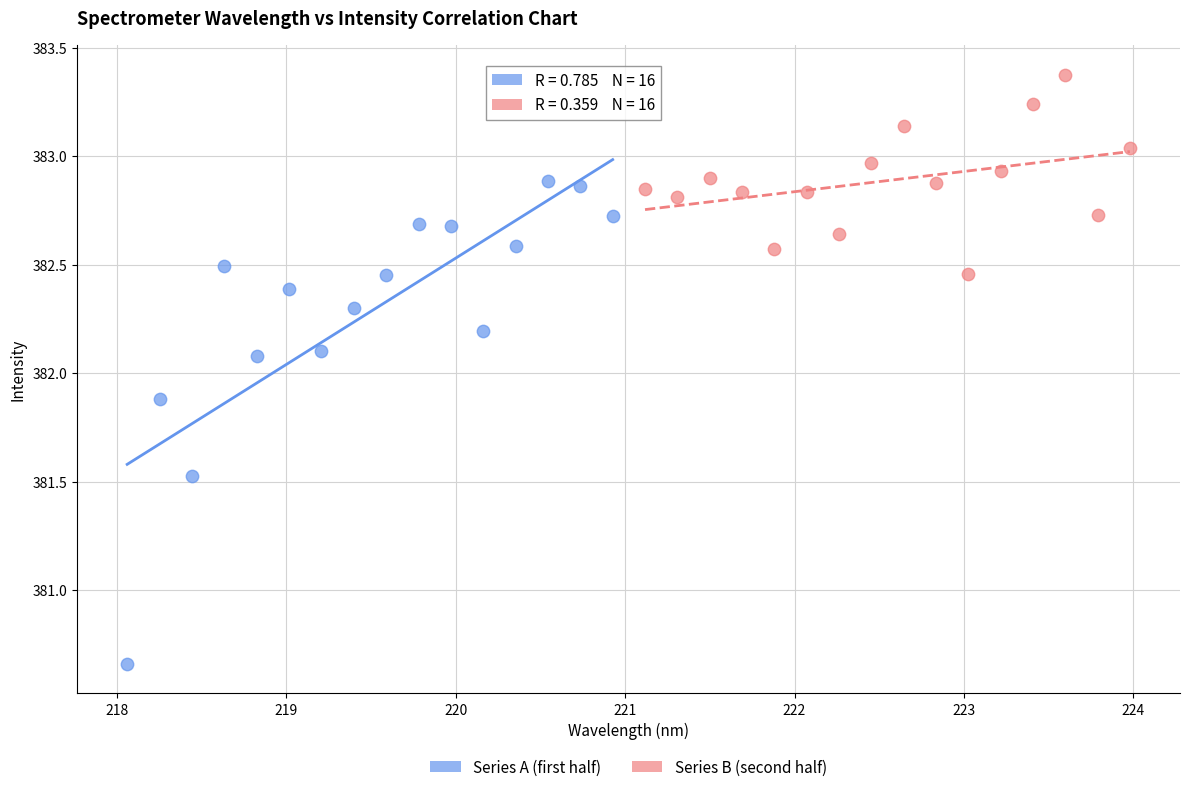

What are all the series names shown in the legend?

Series A (first half), Series B (second half)